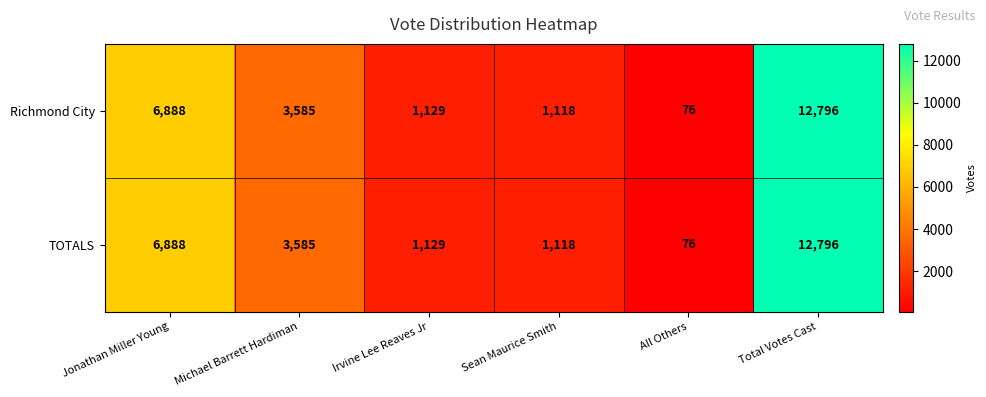

At which category does the chart reach its minimum across all series?

All Others